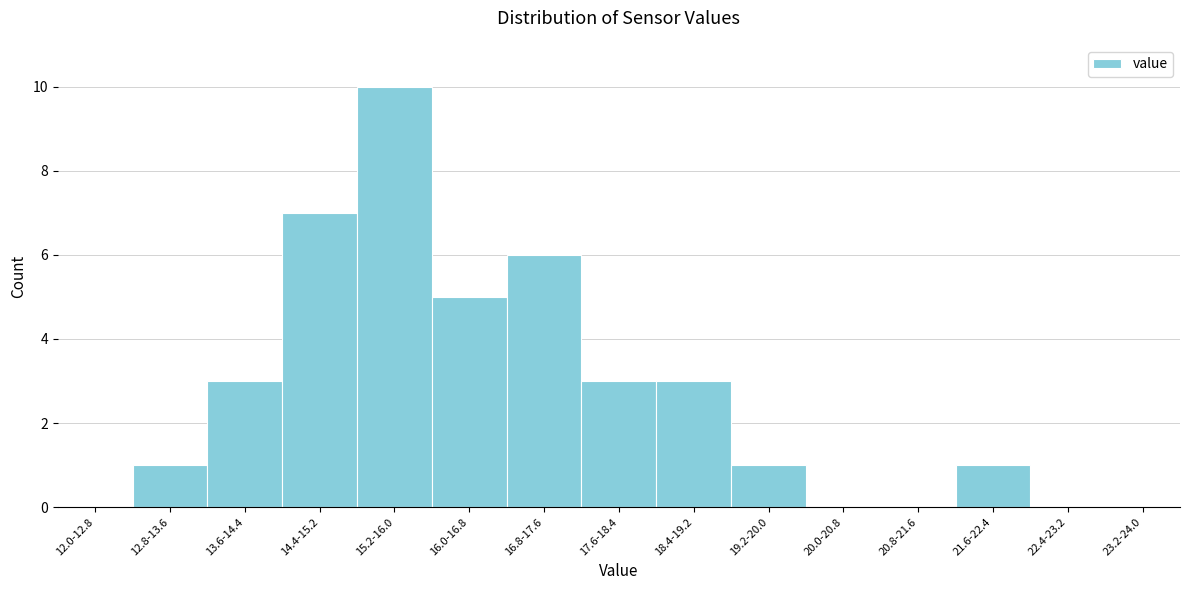

Reading right to left, what are all the values shown in this chart?

23.2-24.0=0	22.4-23.2=0	21.6-22.4=1	20.8-21.6=0	20.0-20.8=0	19.2-20.0=1	18.4-19.2=3	17.6-18.4=3	16.8-17.6=6	16.0-16.8=5	15.2-16.0=10	14.4-15.2=7	13.6-14.4=3	12.8-13.6=1	12.0-12.8=0